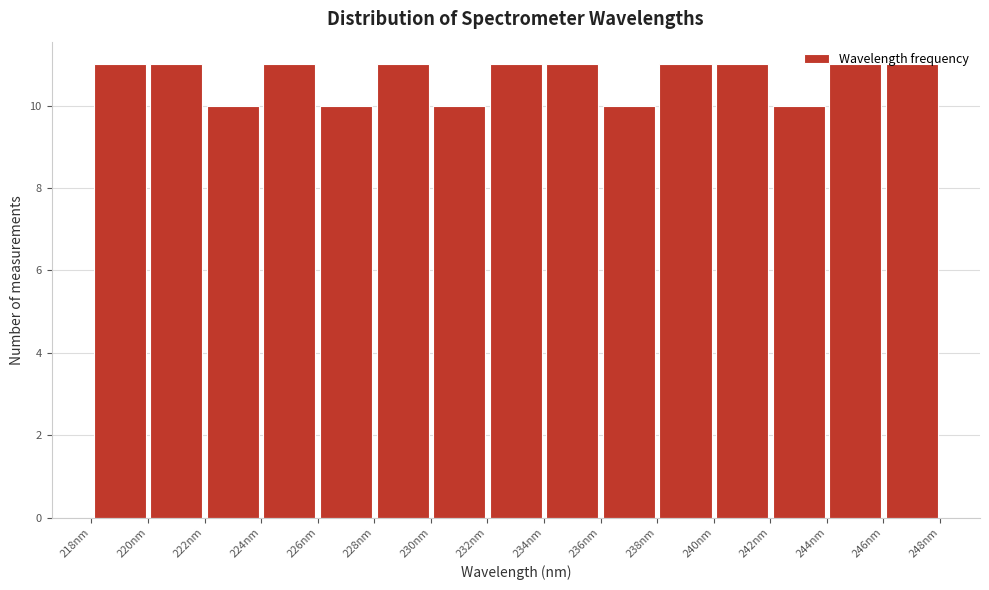

Reading left to right, list every bar in this chart as the range it spans on the x-axis followed by its height. Neither the bar edges nor the heights are printed on the chart, so give them approximately, as read against the axes.

218 to 220: 11
220 to 222: 11
222 to 224: 10
224 to 226: 11
226 to 228: 10
228 to 230: 11
230 to 232: 10
232 to 234: 11
234 to 236: 11
236 to 238: 10
238 to 240: 11
240 to 242: 11
242 to 244: 10
244 to 246: 11
246 to 248: 11